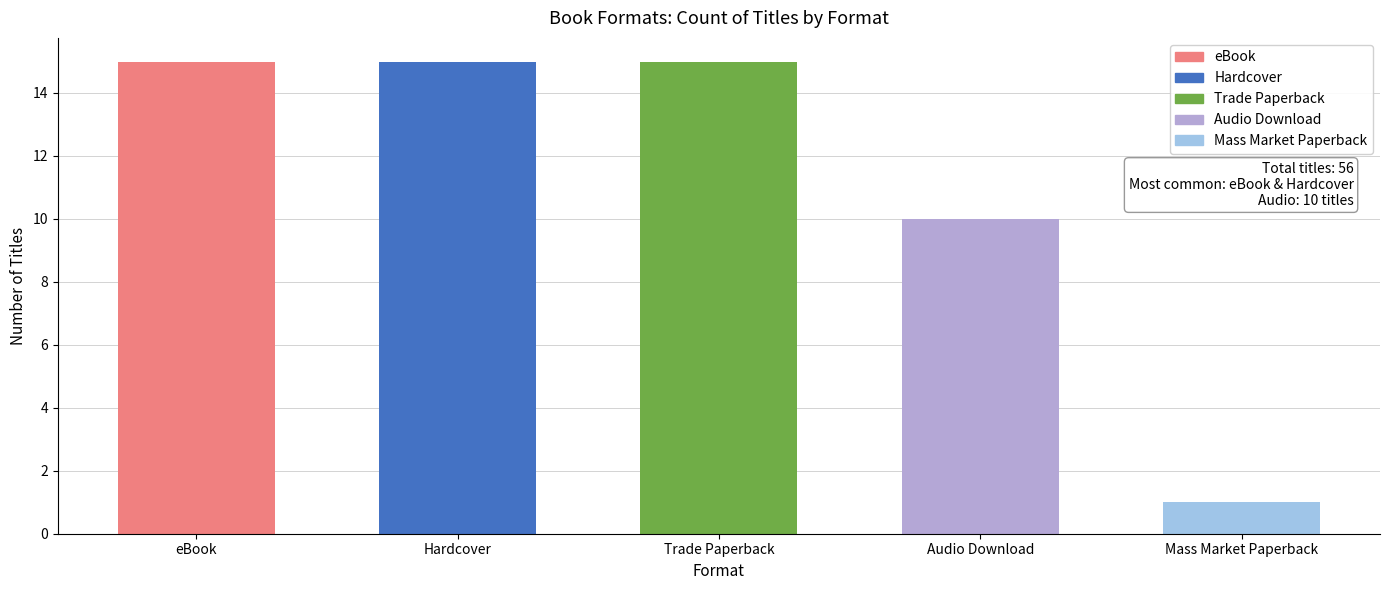

What is the value of the 5th bar from the left?

1